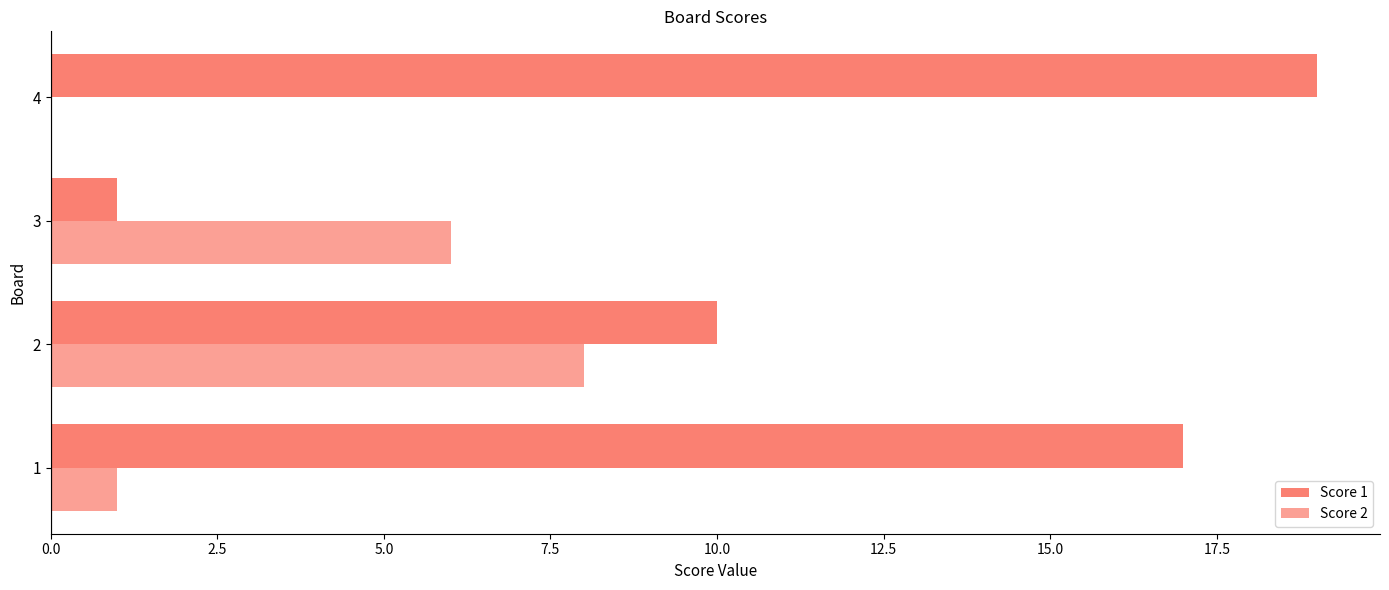

How many data points does each series have?

4